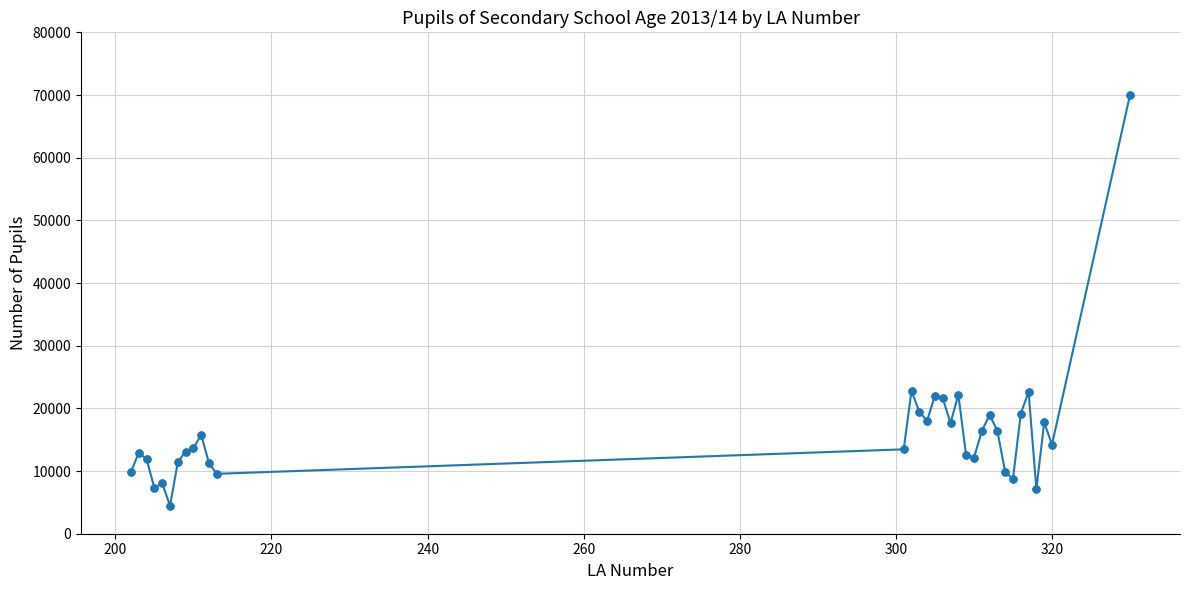

True or false: there are more than 1 points higher than both neighbors.

True